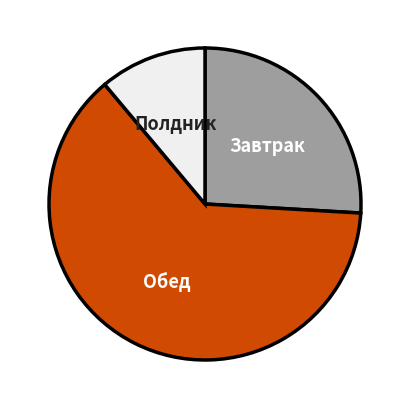

Approximately how many times larger is the value at Завтрак compared to Обед?

0.4